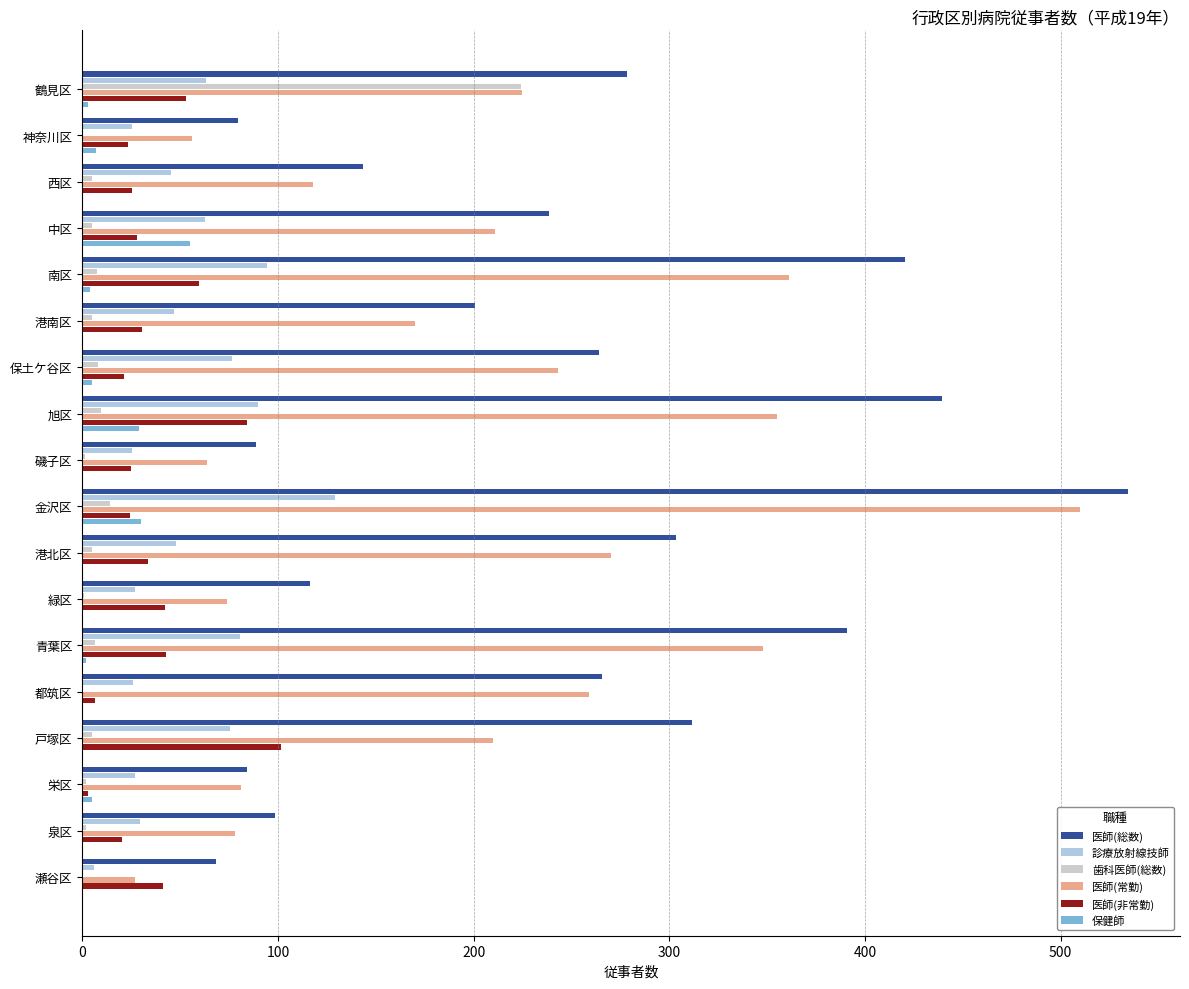

What are all the series names shown in the legend?

医師(総数), 診療放射線技師, 歯科医師(総数), 医師(常勤), 医師(非常勤), 保健師